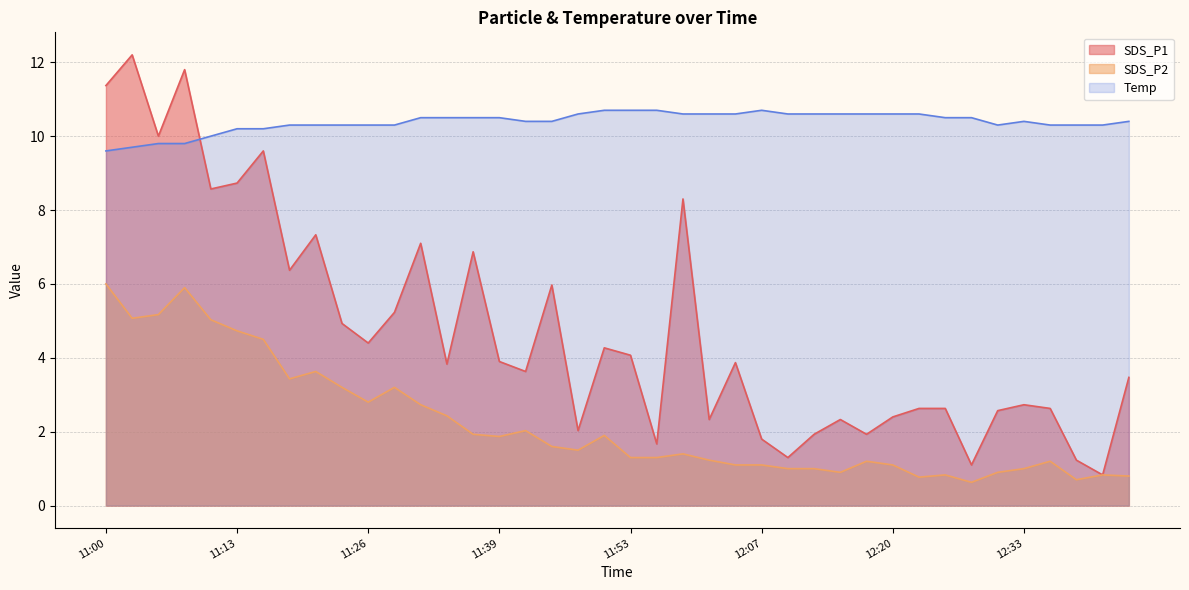

How many interior local peaks does the Temp series have?

2